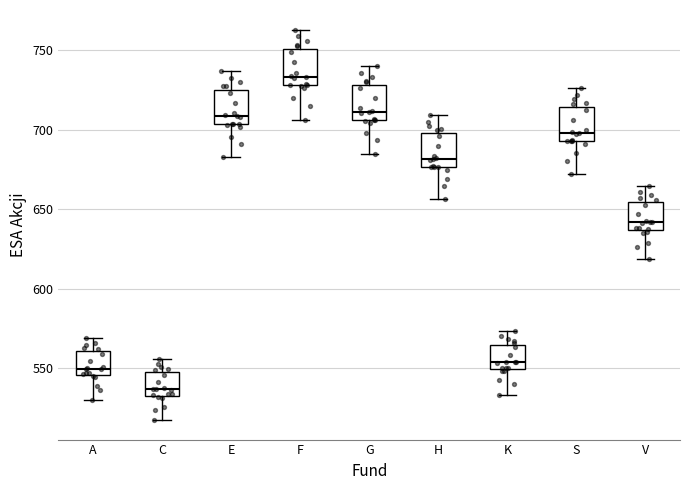

Reading left to right, transcribe this box plot: for each box, give where its median line is, the range the box spans, and where its two whiskers end, as read against the y-axis. The values are not printed on the chart, so give them approximately, as read against the axis.

A: median 550, box 545 to 560, whiskers 530 to 570
C: median 535 (just above the box's lower edge), box 535 to 545, whiskers 520 to 555
E: median 710, box 705 to 725, whiskers 685 to 735
F: median 735, box 730 to 750, whiskers 705 to 765
G: median 710, box 705 to 730, whiskers 685 to 740
H: median 680, box 675 to 700, whiskers 655 to 710
K: median 555, box 550 to 565, whiskers 535 to 575
S: median 700, box 695 to 715, whiskers 670 to 725
V: median 640, box 635 to 655, whiskers 620 to 665